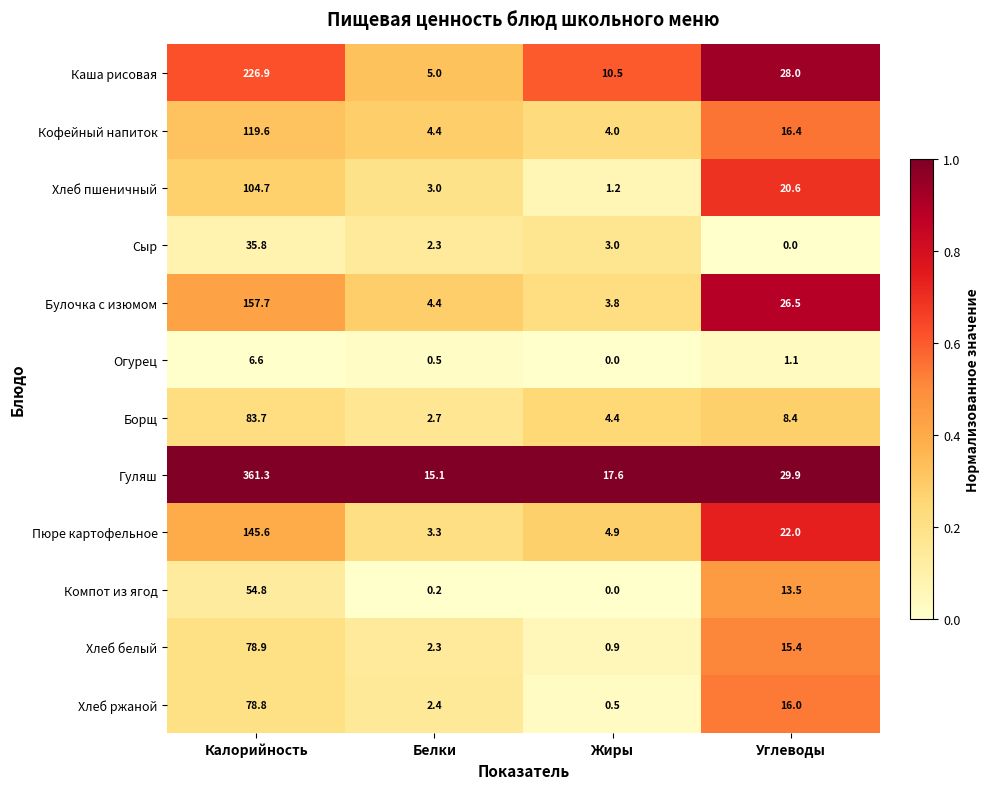

Which label corresponds to the largest value in the chart?

Калорийность